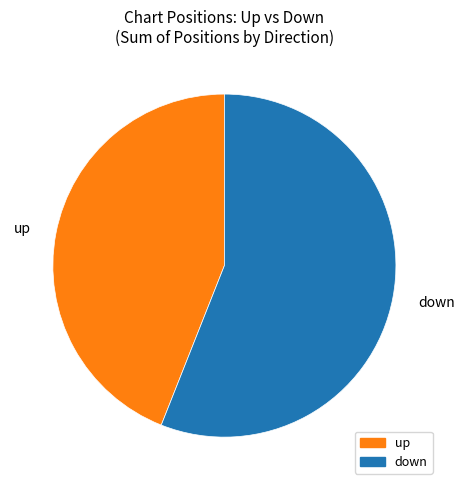

Is the sum of up and down greater than half?

Yes